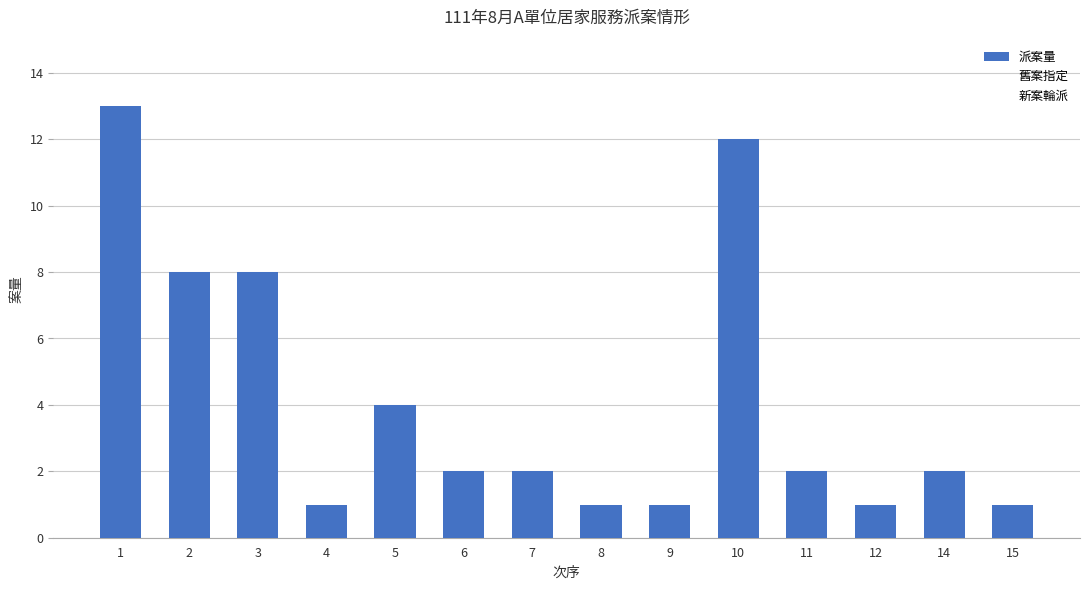

What is the ratio of the value at 5 to the value at 7?

2.0